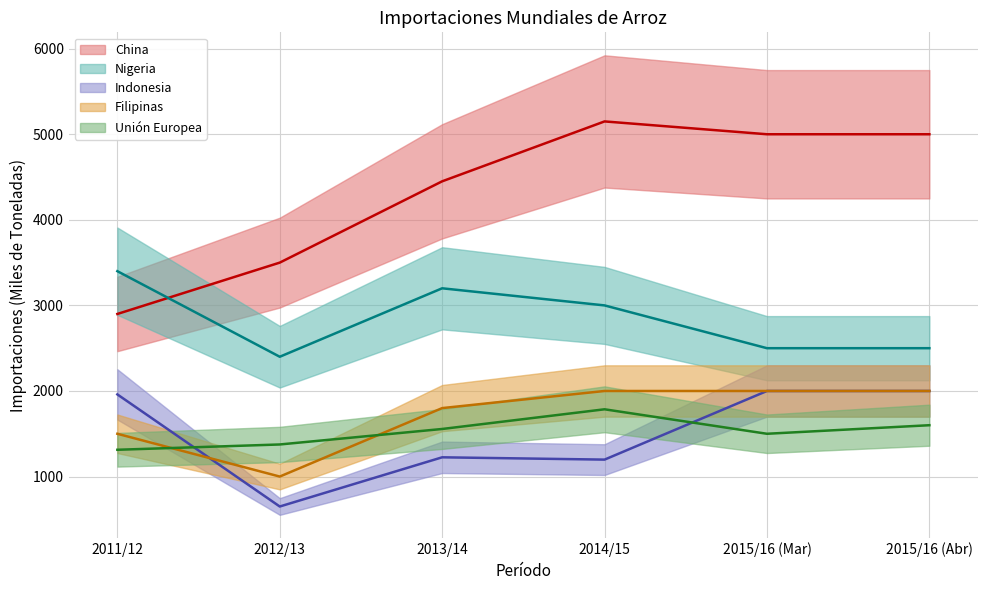

Is it true that China equals 5000 at 2015/16 (Mar)?

True